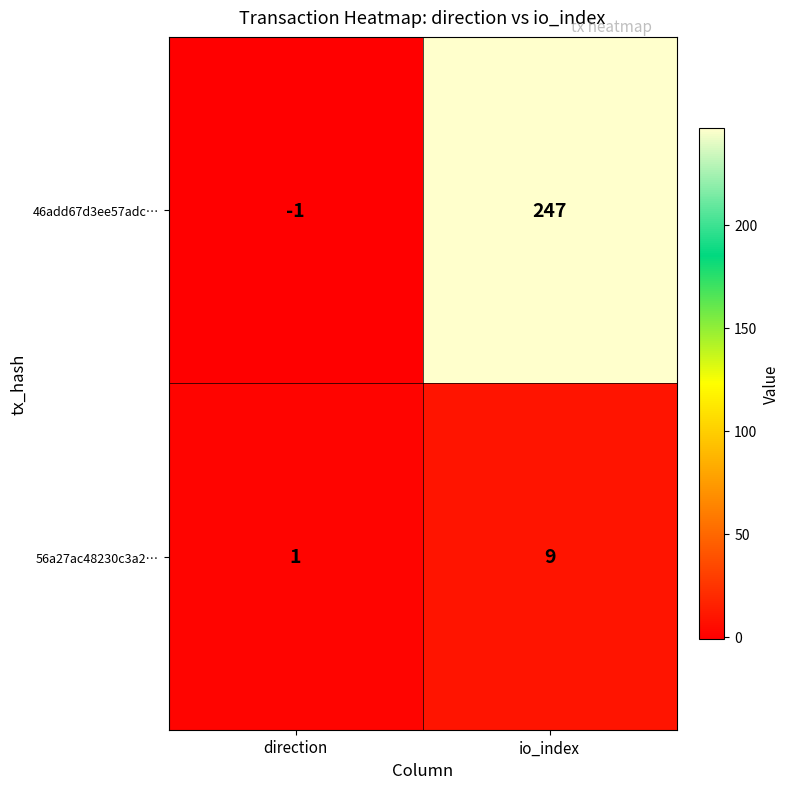

Reading left to right, transcribe all the data shown in this chart.

46add67d3ee57adc…: direction=-1	io_index=247
56a27ac48230c3a2…: direction=1	io_index=9